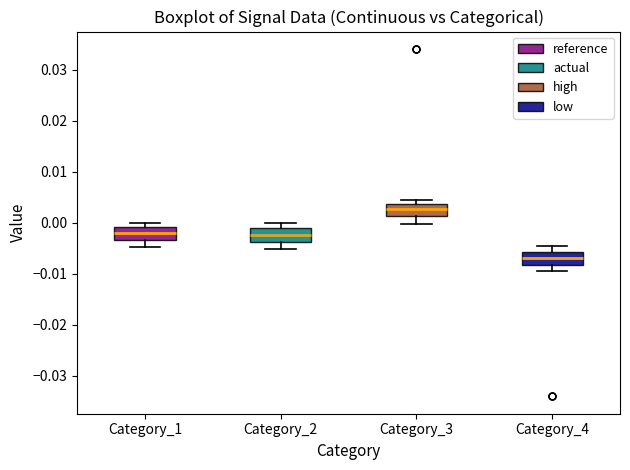

Which box has the lowest median line?

Category_4